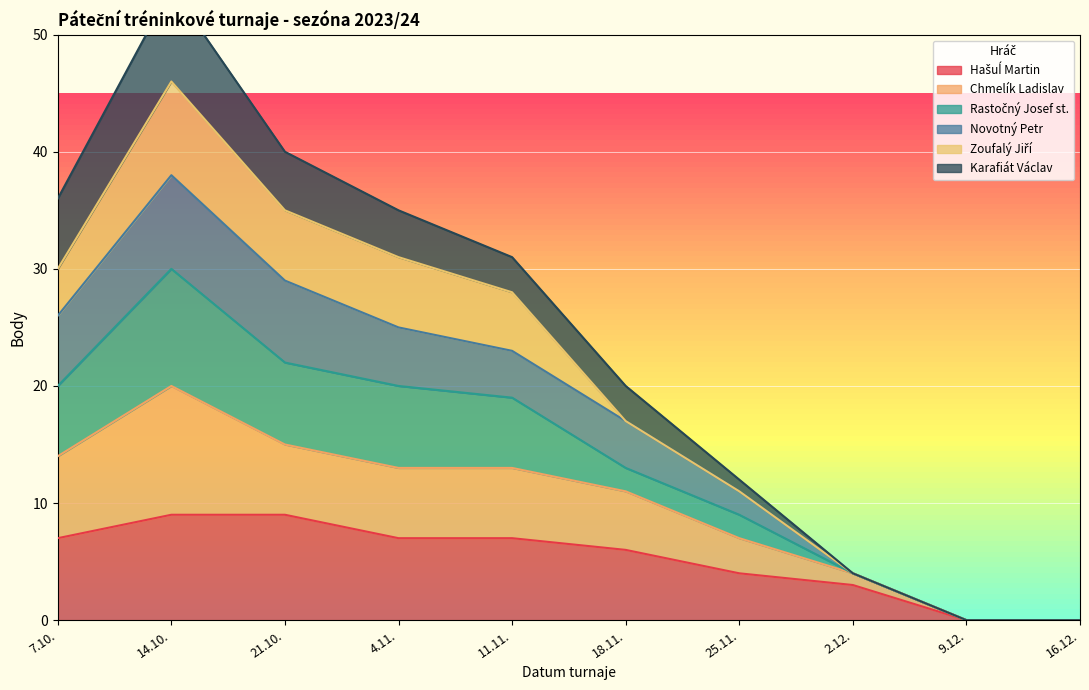

True or false: Hašuĺ Martin and Chmelík Ladislav cross at least once.

False